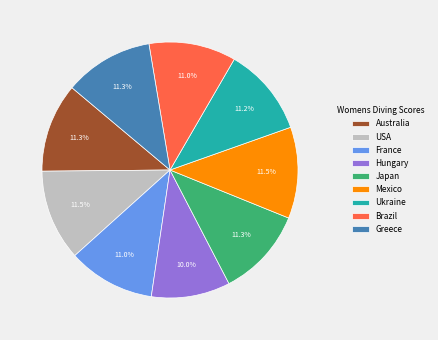

How many slices are in this pie chart?

9